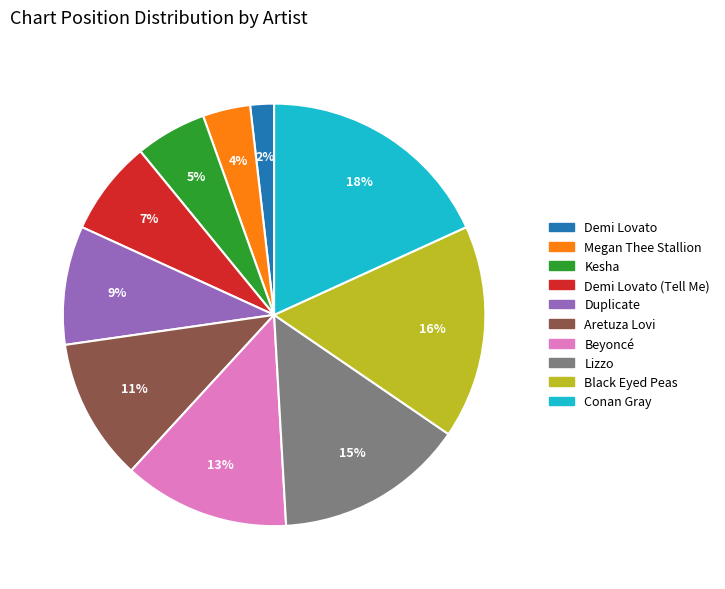

To the nearest percent, what is the difference between the largest and smallest slice percentages?

16%